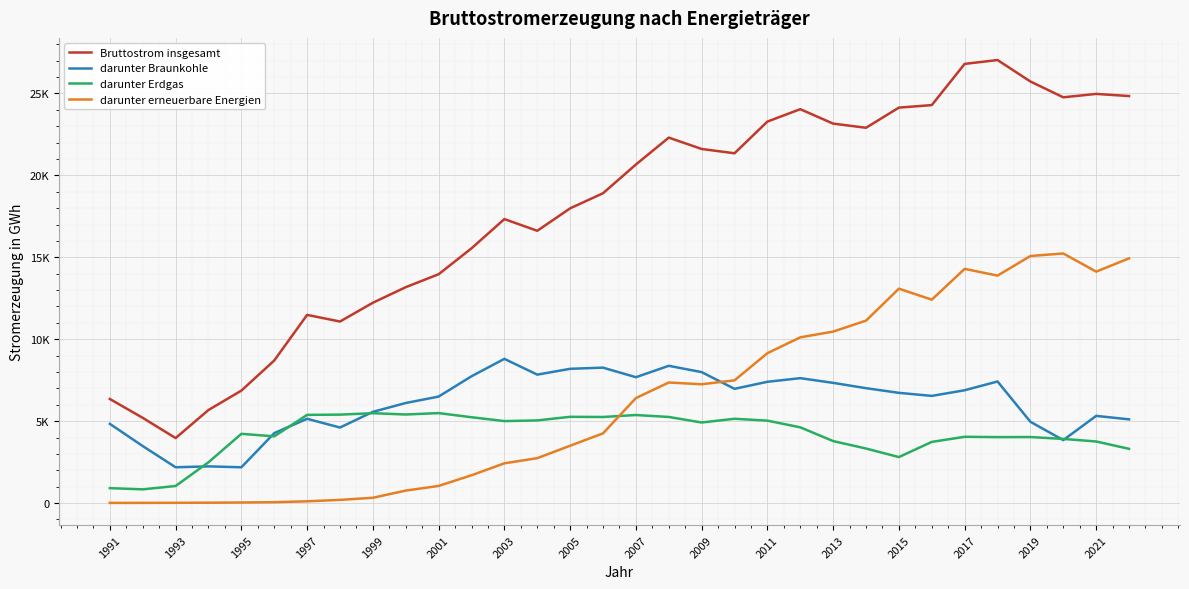

Does the chart display data point markers on the line(s)?

No